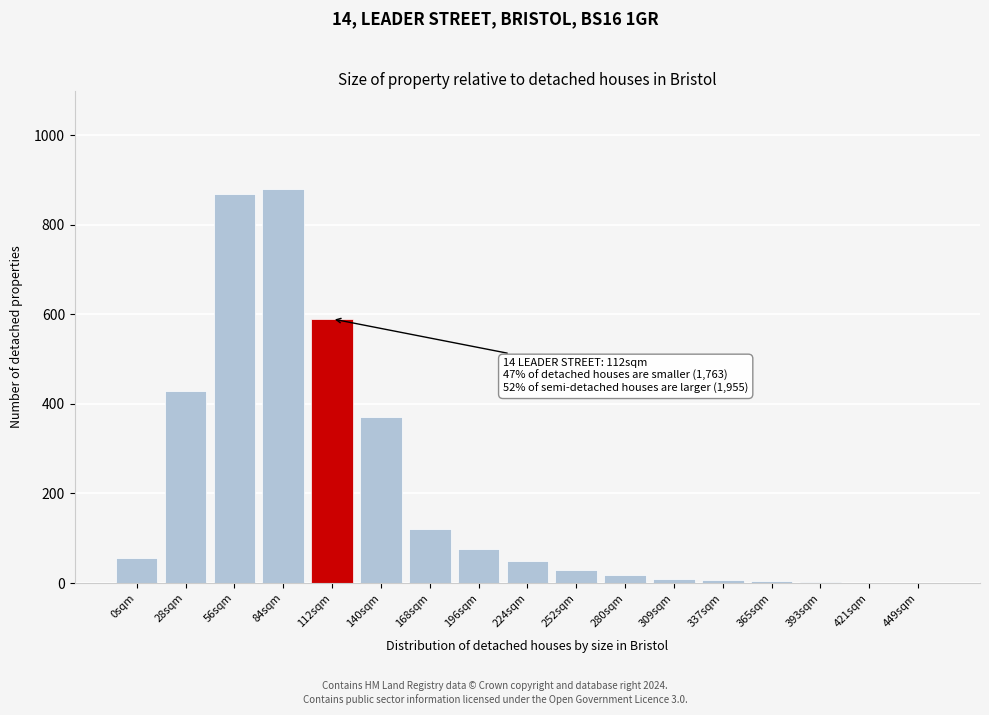

What is the maximum value shown in the chart?

880